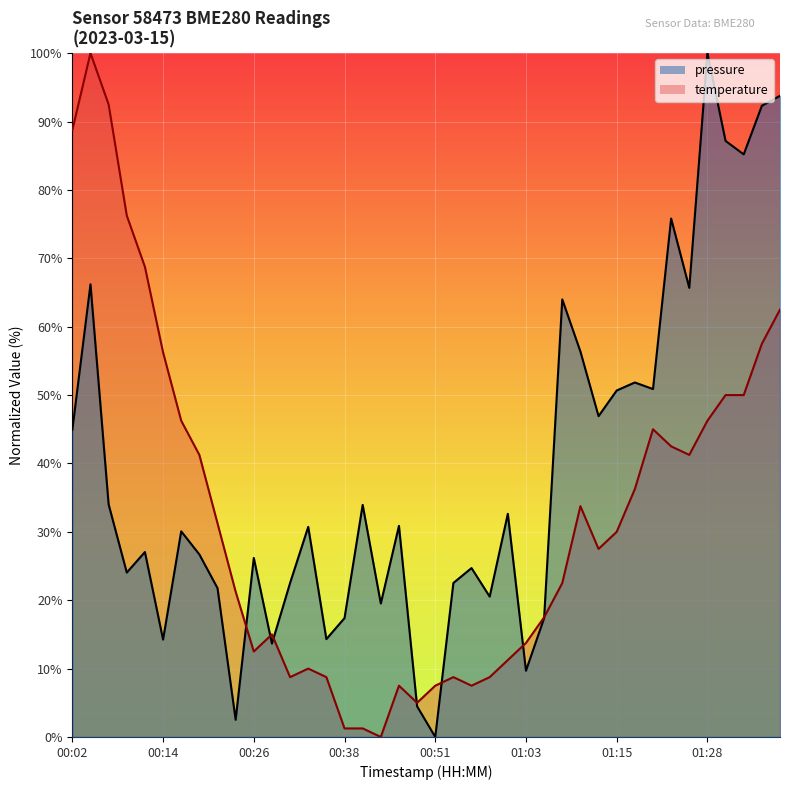

How many values in pressure are above zero?

39